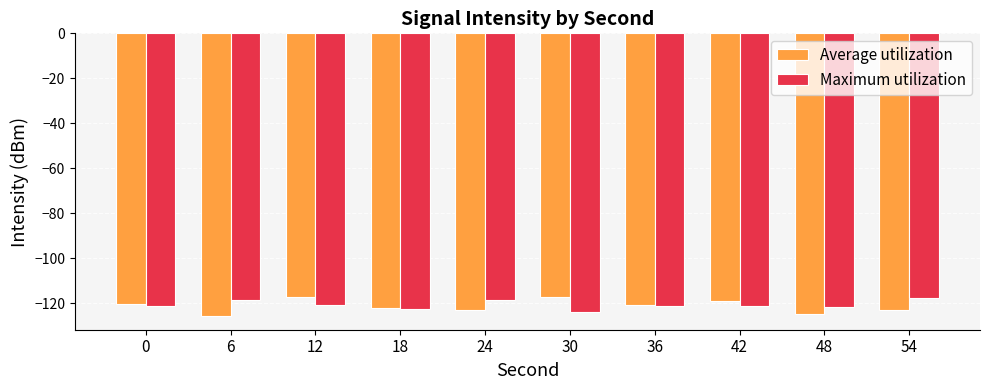

Read the Average utilization value at 12.

-117.2